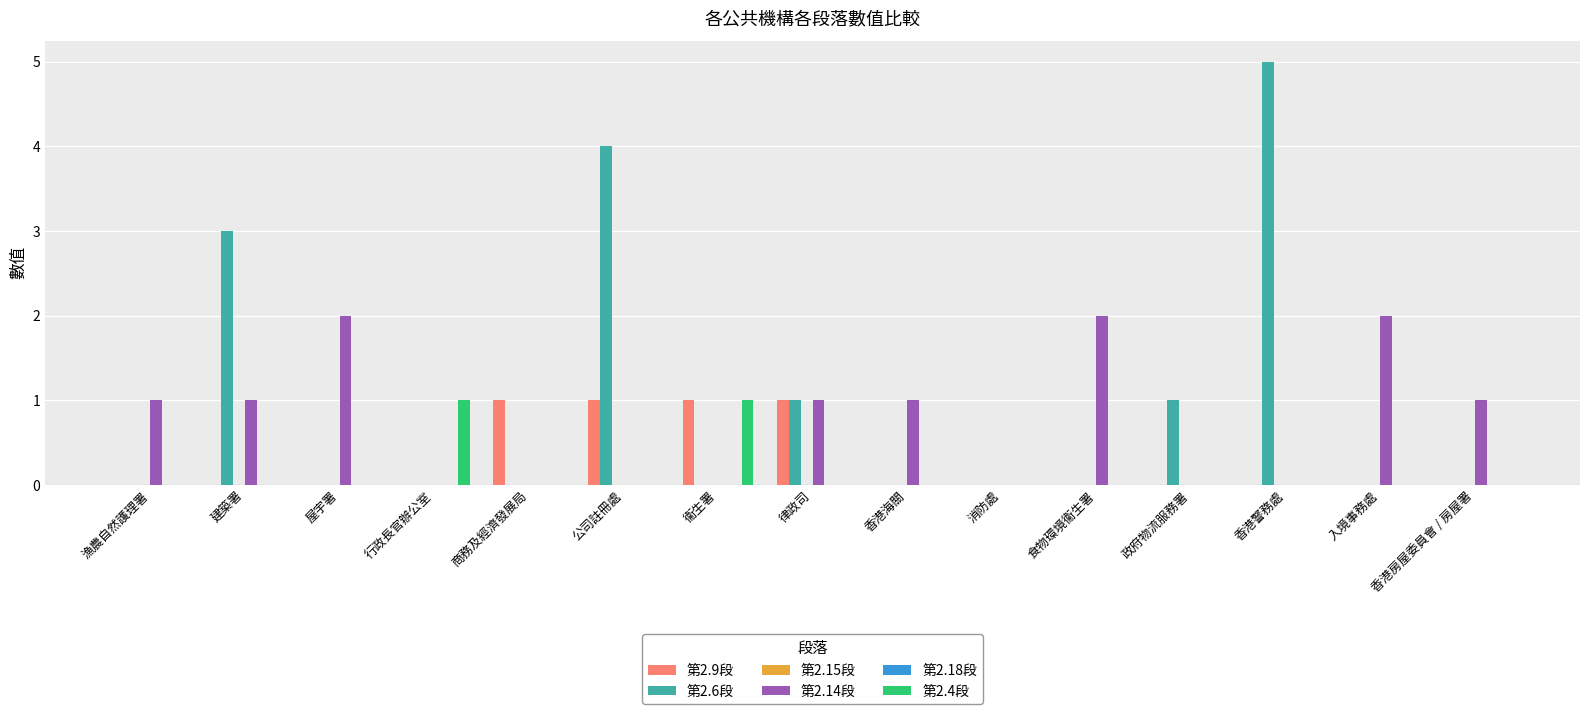

What are all the series names shown in the legend?

第2.9段, 第2.6段, 第2.15段, 第2.14段, 第2.18段, 第2.4段